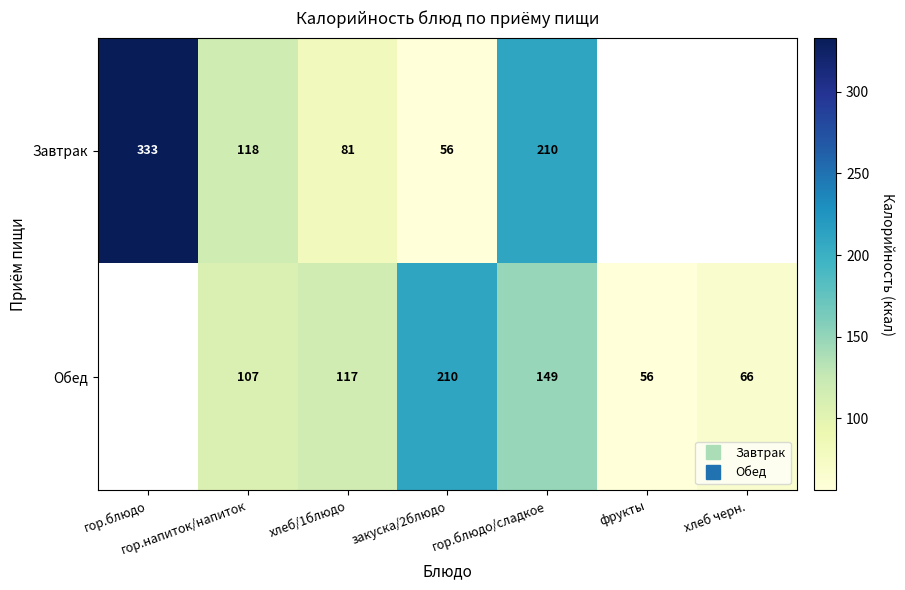

Is the value of Завтрак at гор.блюдо greater than the value of Обед at хлеб черн.?

Yes